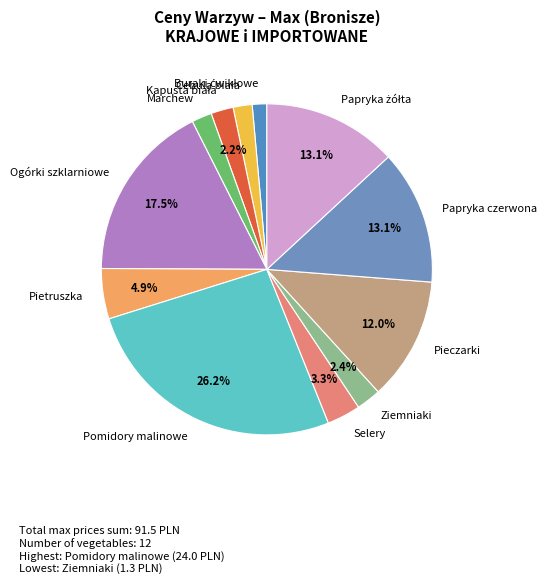

Which has a higher value, Ziemniaki or Selery?

Selery